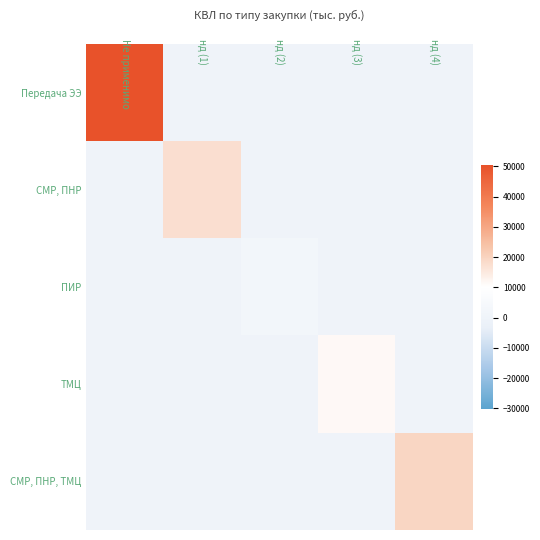

Between нд (1) and нд (3), which is larger?

нд (1)